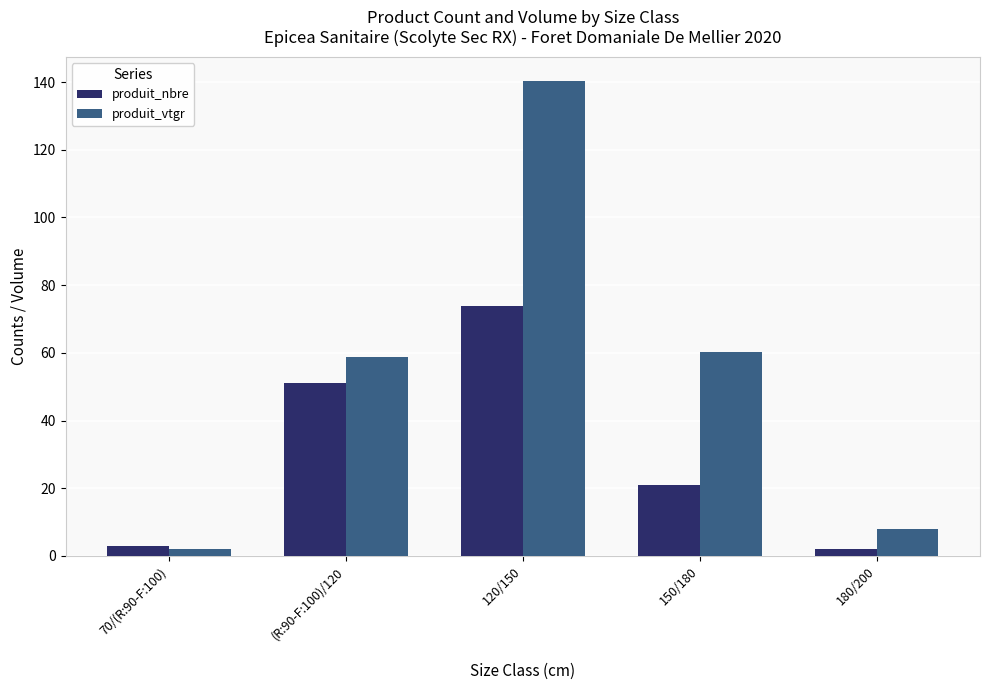

List the series in order of their peak value, highest first.

produit_vtgr, produit_nbre